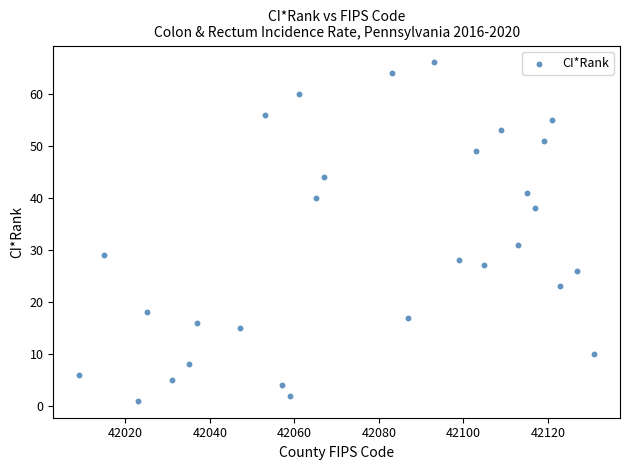

What is the range of Y values (max minus min)?

65